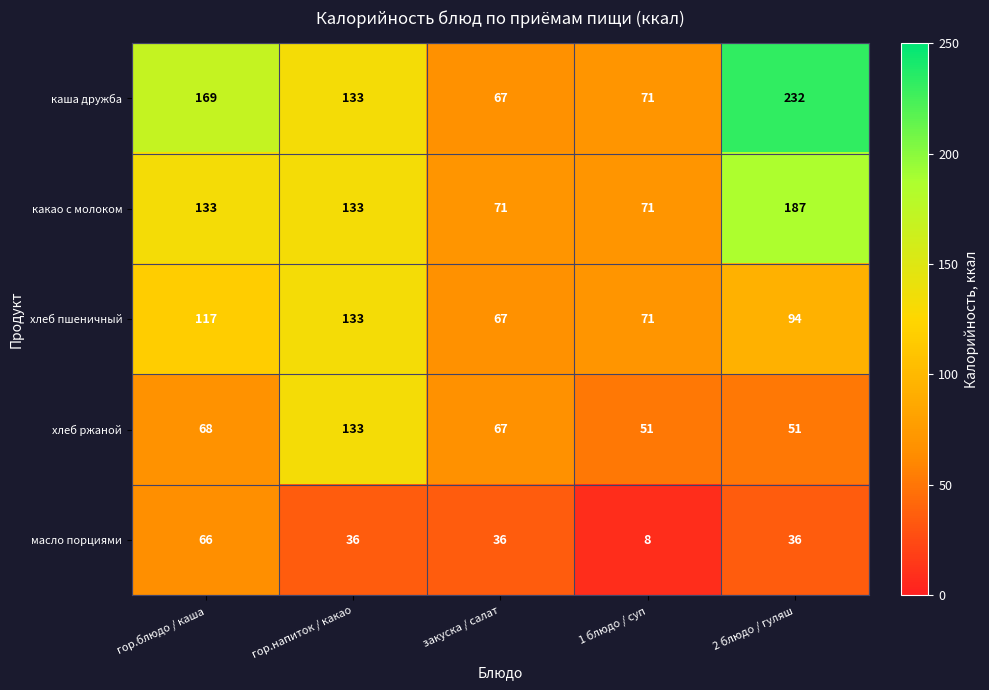

What is the greatest value displayed?

232